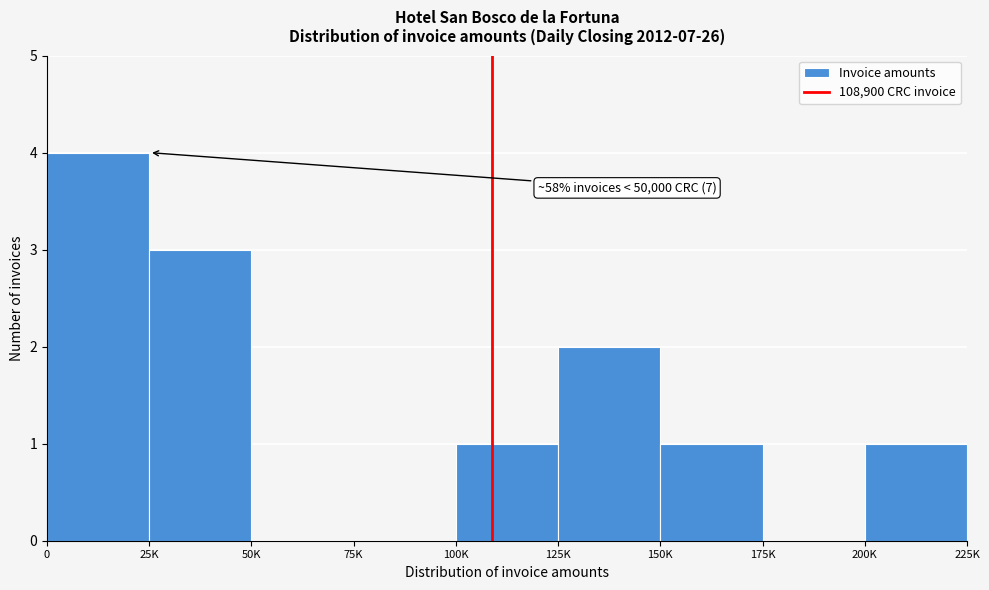

Reading left to right, extract all data points from this chart.

0=4	25K=3	50K=0	75K=0	100K=1	125K=2	150K=1	175K=0	200K=1